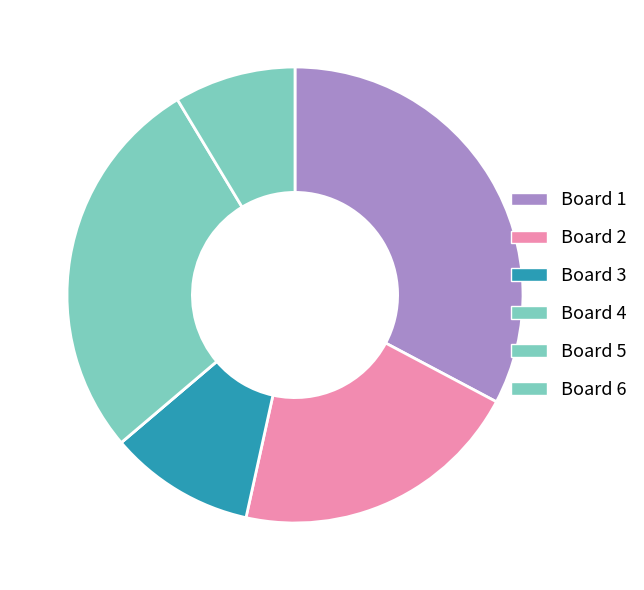

What is the ratio of the value at Board 5 to the value at Board 2?

1.3